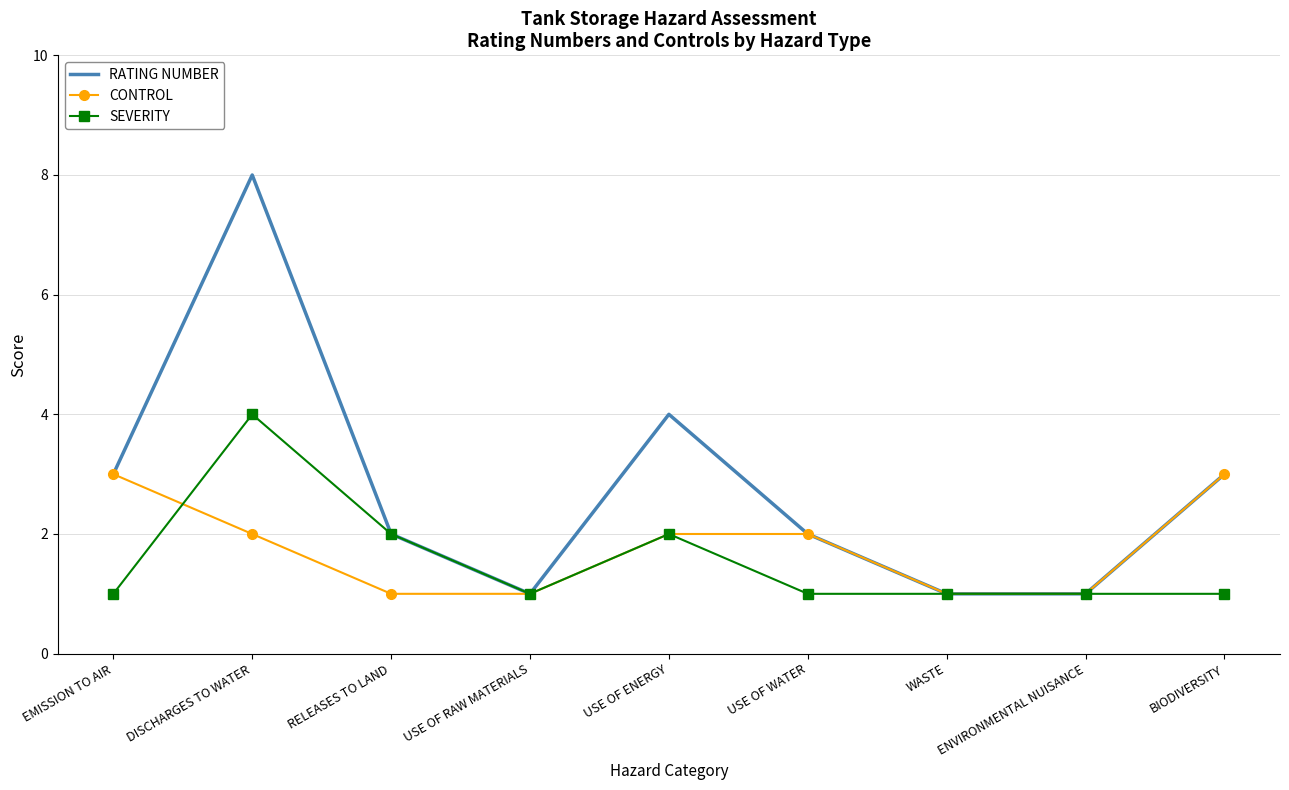

What position from the left is DISCHARGES TO WATER?

2